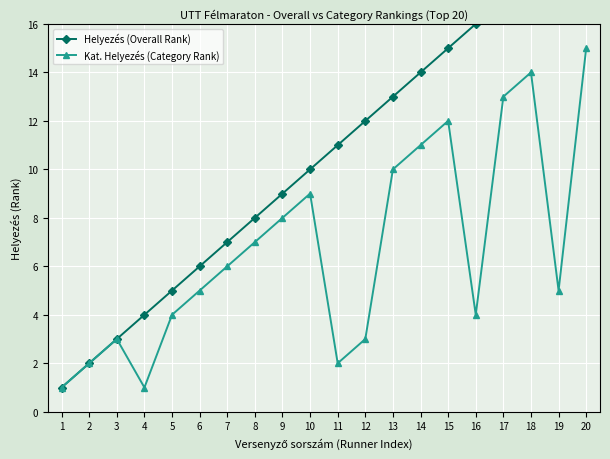

Is this an area chart (filled region under the line)?

No